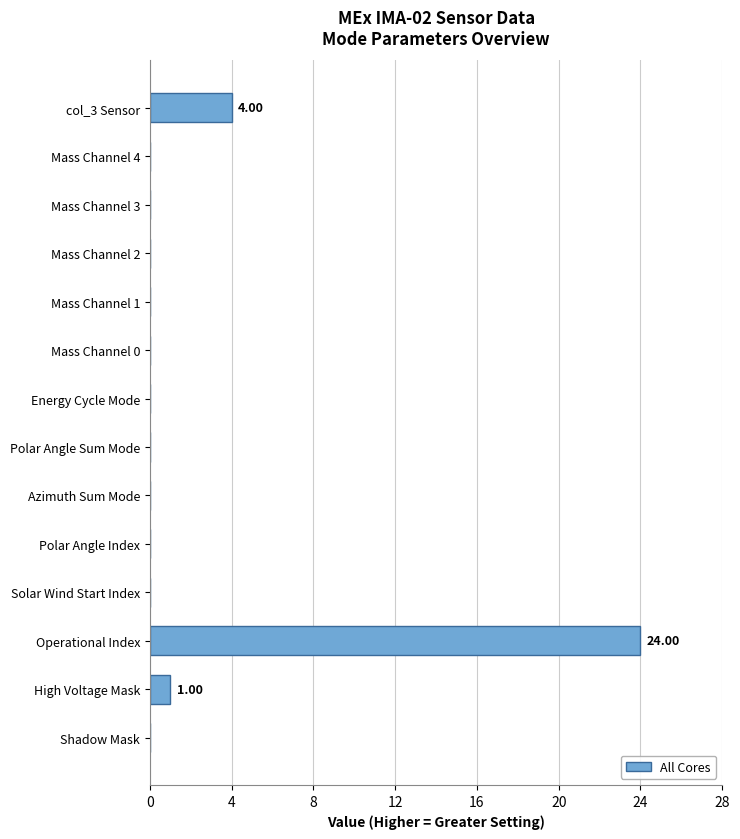

Which label corresponds to the largest value in the chart?

Operational Index